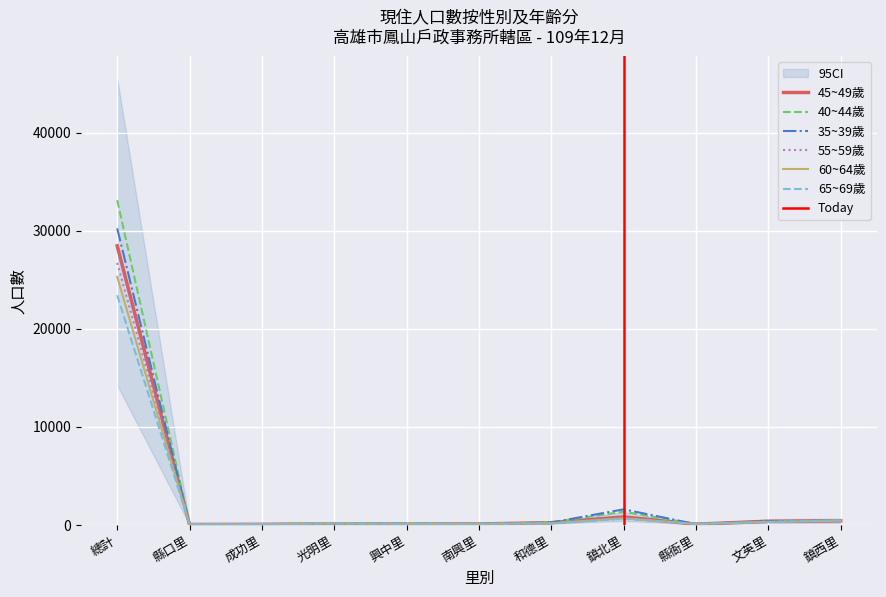

What is the sum of the 65~69歲 values at 文英里 and 縣衙里?

352